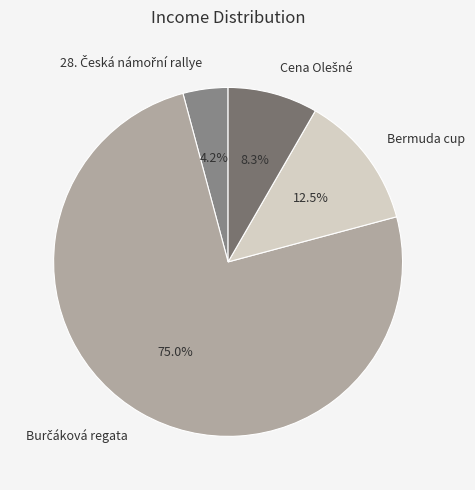

Is there any slice that represents more than half of the pie?

Yes